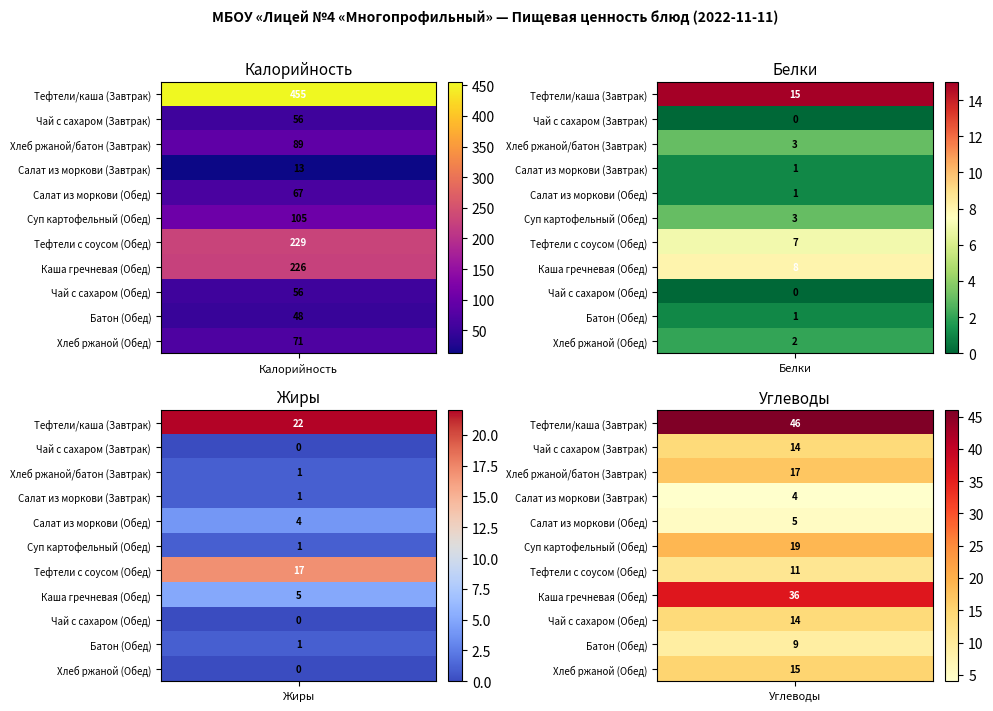

Where is Завтрак nearest to the value 227?

2